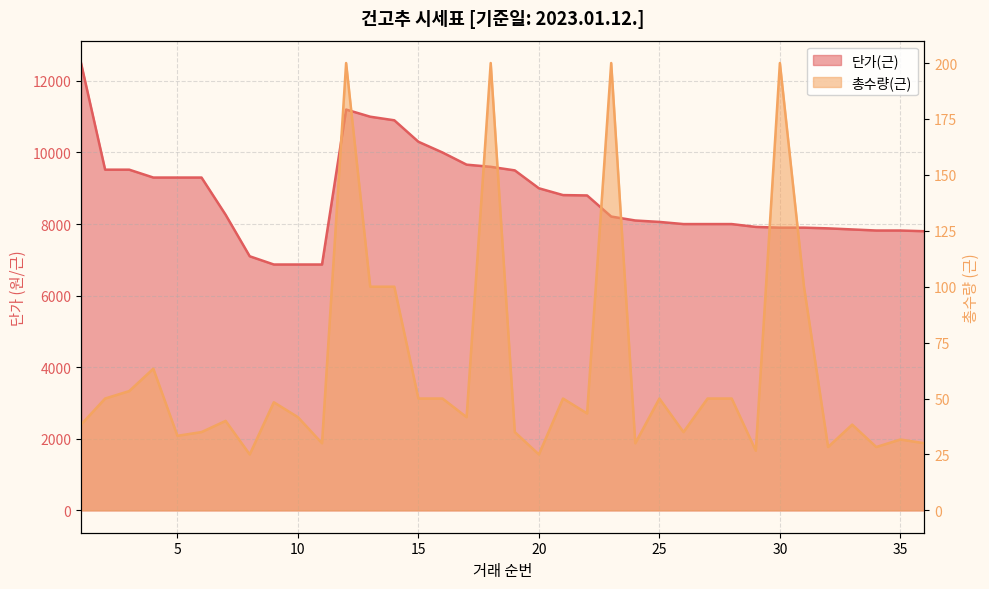

What is the value of the 단가(근) point at the 17th from the left?

9660.0